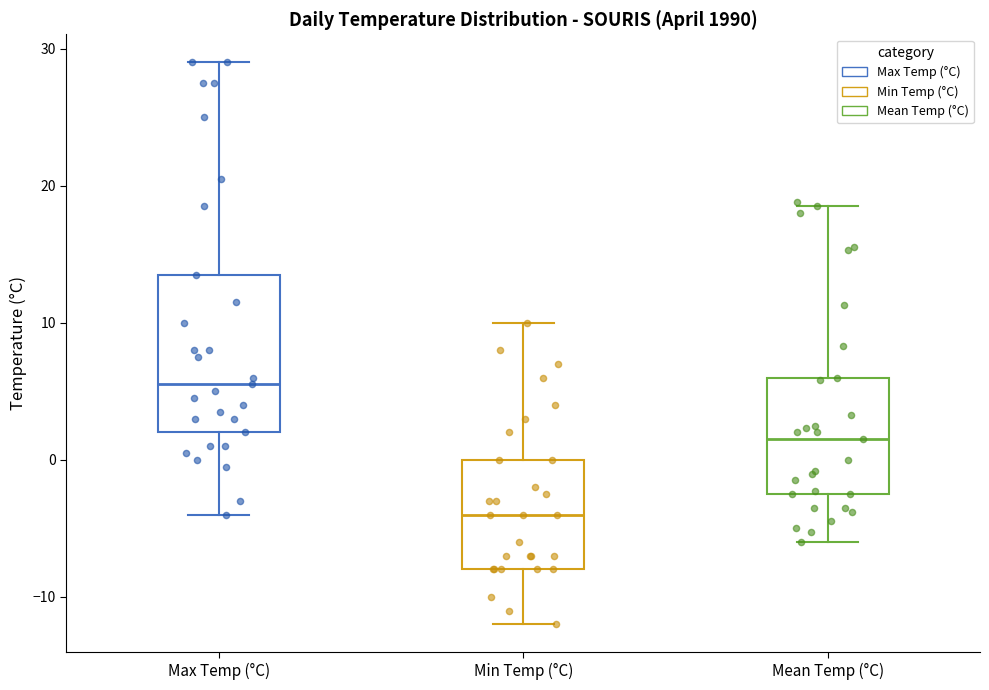

Reading left to right, read every box against the y-axis: the position of its median line, the range the box covers, and the ends of its whiskers. The values are not printed on the chart, so give them approximately, as read against the axis.

Max Temp (°C): median 6, box 2 to 14, whiskers -4 to 29
Min Temp (°C): median -4, box -8 to 0, whiskers -12 to 10
Mean Temp (°C): median 2, box -2 to 6, whiskers -6 to 19